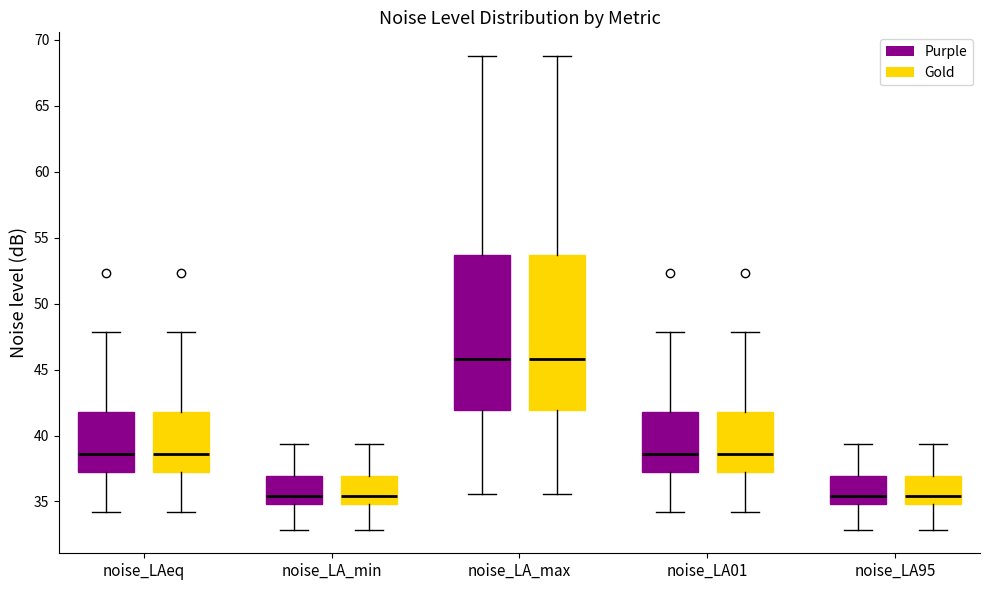

Reading left to right, transcribe this box plot: for each box, give where its median line is, the range the box spans, and where its two whiskers end, as read against the y-axis. The values are not printed on the chart, so give them approximately, as read against the axis.

noise_LAeq (Purple): median 38.5, box 37.0 to 42.0, whiskers 34.0 to 48.0
noise_LAeq (Gold): median 38.5, box 37.0 to 42.0, whiskers 34.0 to 48.0
noise_LA_min (Purple): median 35.5, box 35.0 to 37.0, whiskers 33.0 to 39.5
noise_LA_min (Gold): median 35.5, box 35.0 to 37.0, whiskers 33.0 to 39.5
noise_LA_max (Purple): median 46.0, box 42.0 to 53.5, whiskers 35.5 to 69.0
noise_LA_max (Gold): median 46.0, box 42.0 to 53.5, whiskers 35.5 to 69.0
noise_LA01 (Purple): median 38.5, box 37.0 to 42.0, whiskers 34.0 to 48.0
noise_LA01 (Gold): median 38.5, box 37.0 to 42.0, whiskers 34.0 to 48.0
noise_LA95 (Purple): median 35.5, box 35.0 to 37.0, whiskers 33.0 to 39.5
noise_LA95 (Gold): median 35.5, box 35.0 to 37.0, whiskers 33.0 to 39.5